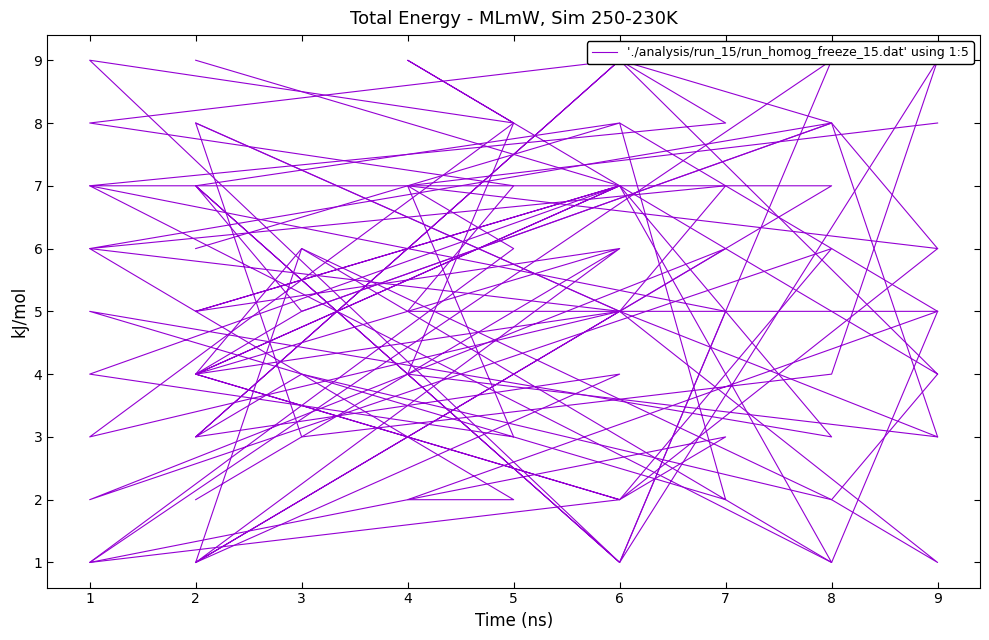

What is the value of the 16th point from the left?

9